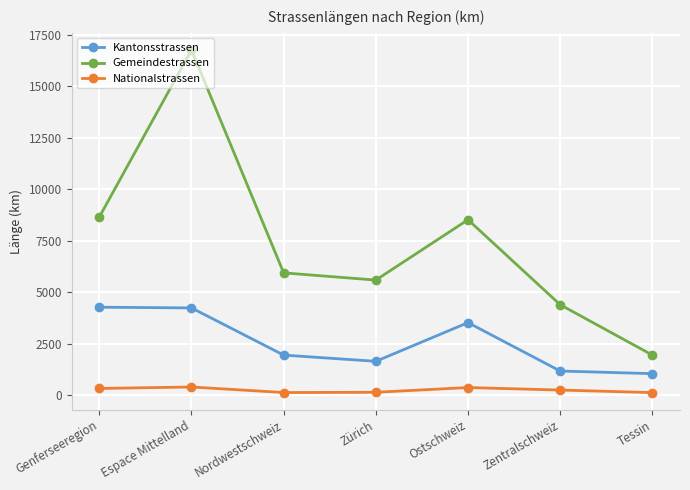

What is the greatest value displayed?

16754.0